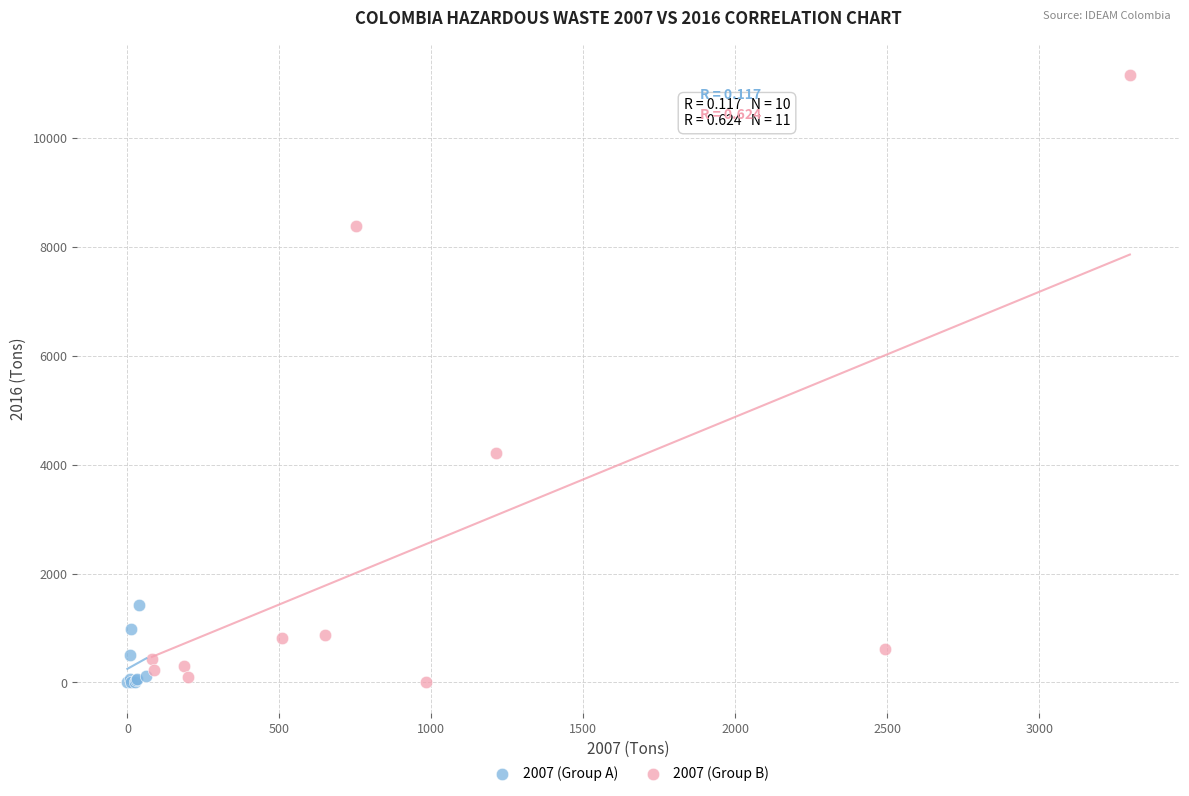

Which series reaches the maximum Y coordinate?

2007 (Group B)